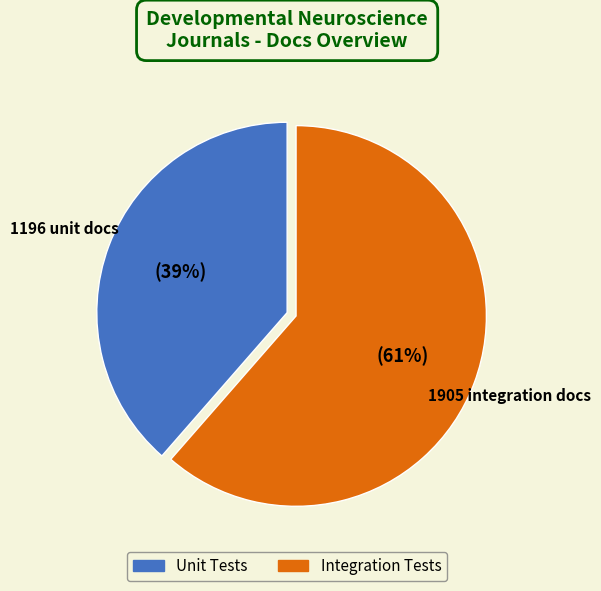

Count the number of slices in the pie.

2